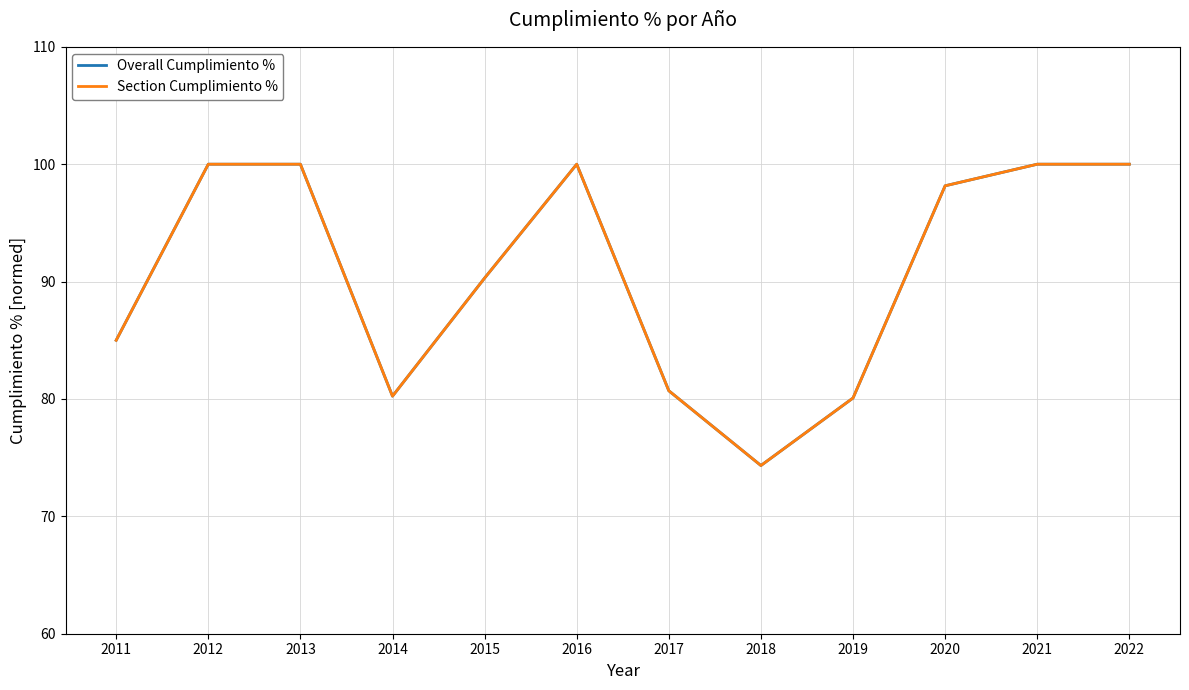

Is this an area chart (filled region under the line)?

No